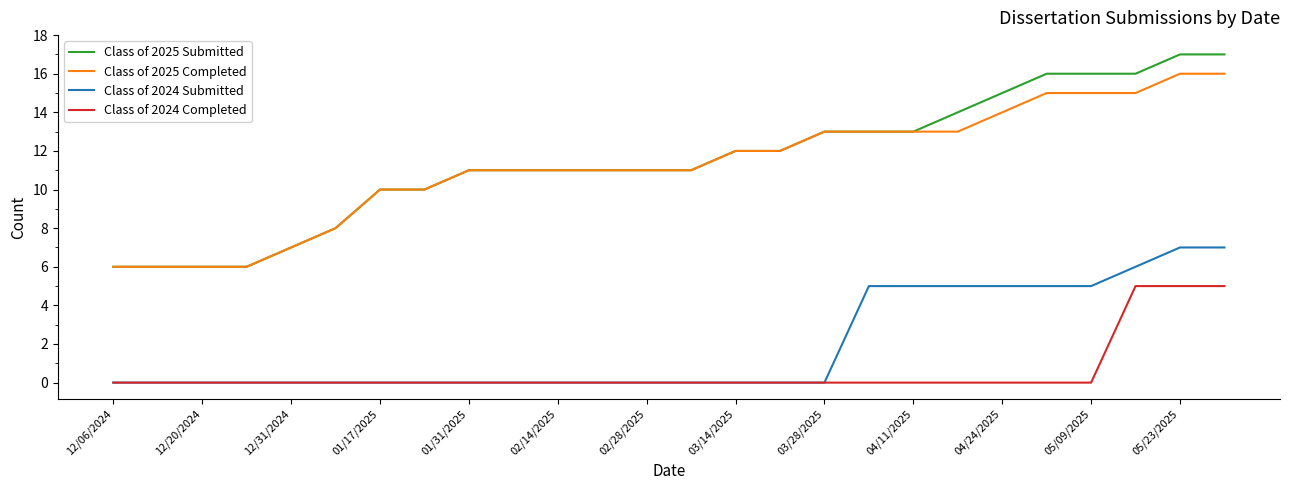

Rank the series by their maximum value, from lowest to highest.

Class of 2024 Completed, Class of 2024 Submitted, Class of 2025 Completed, Class of 2025 Submitted